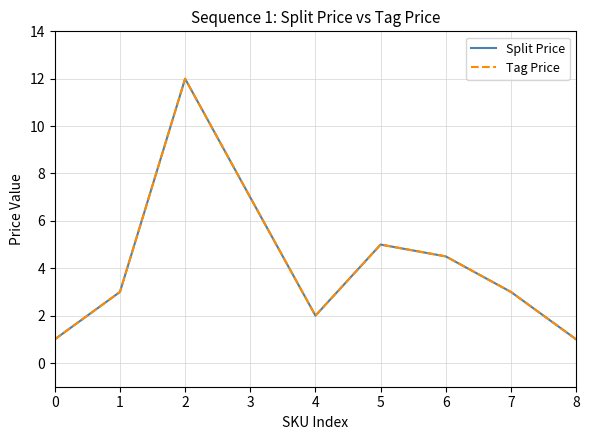

How many interior local peaks does the Tag Price series have?

2